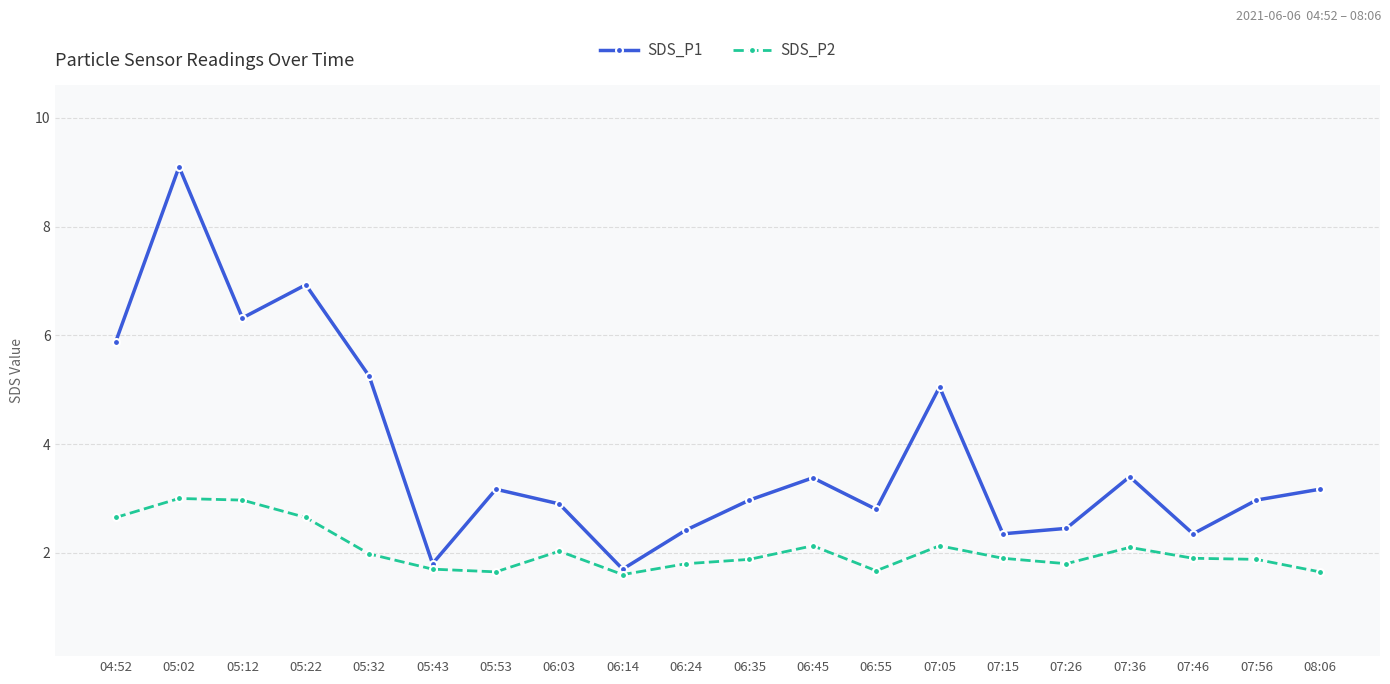

Where is the first local minimum for SDS_P1?

05:12